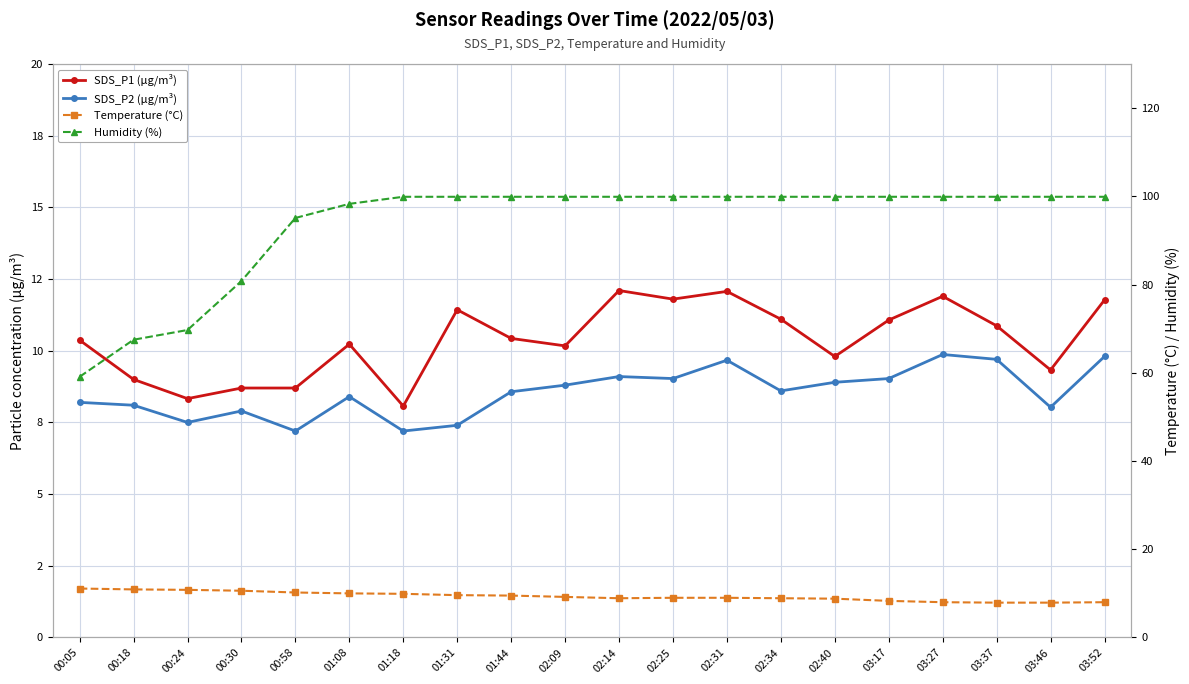

What is the label of the 1st point from the right?

03:52